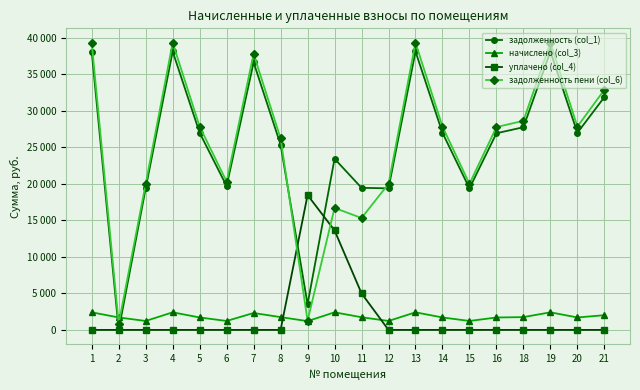

How many interior local valleys does the начислено (col_3) series have?

6